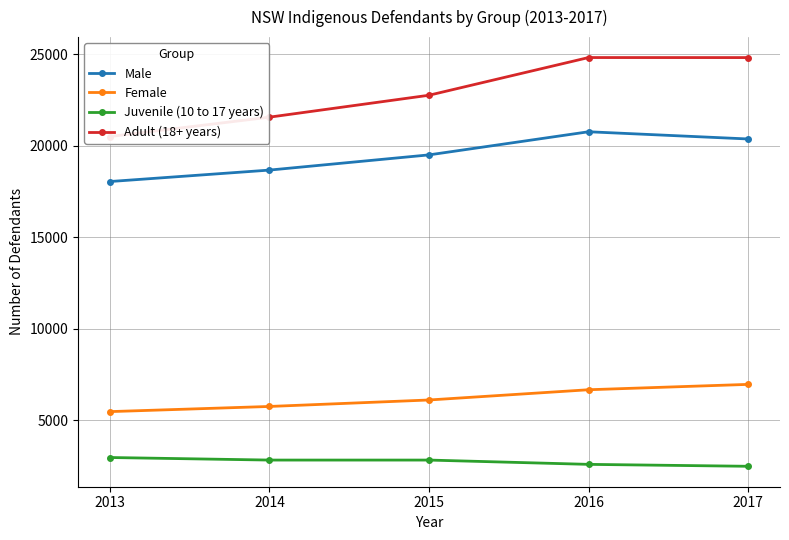

How many data points does each series have?

5